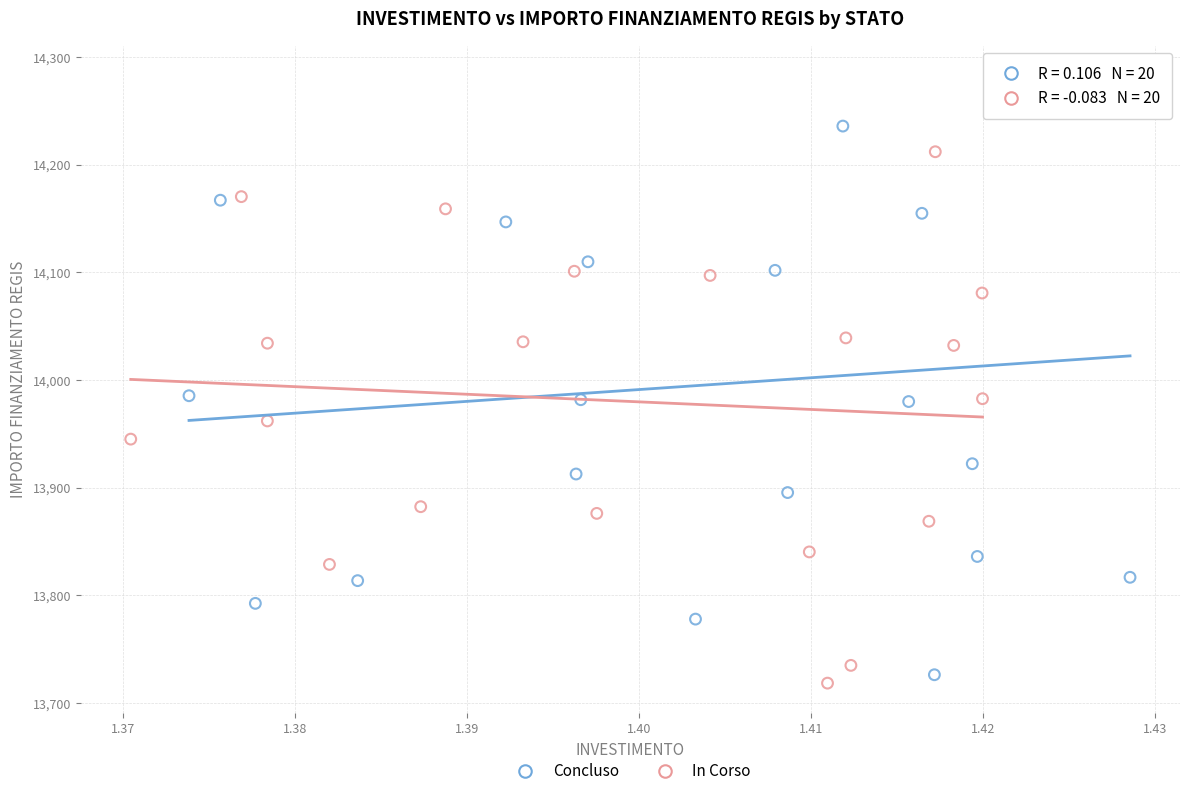

Which series has the largest Y range (max minus min)?

Concluso